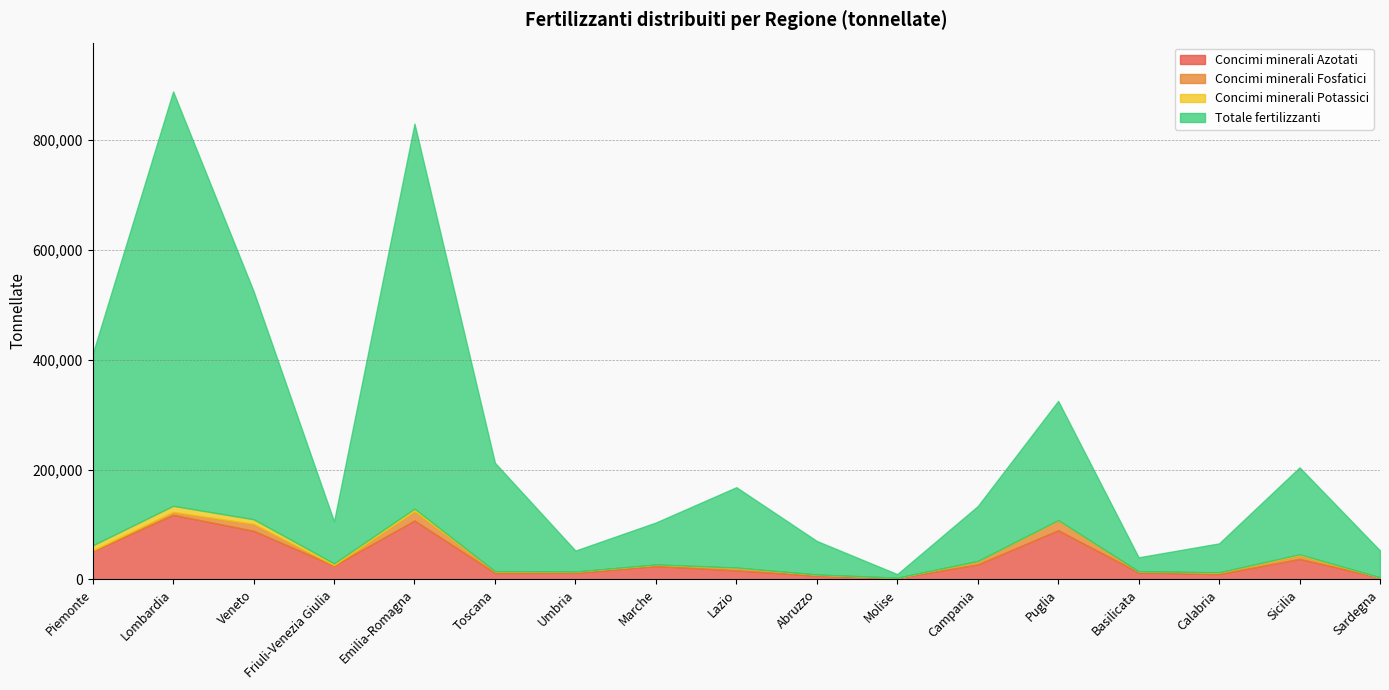

At which label does Concimi minerali Azotati first exceed 24440?

Piemonte